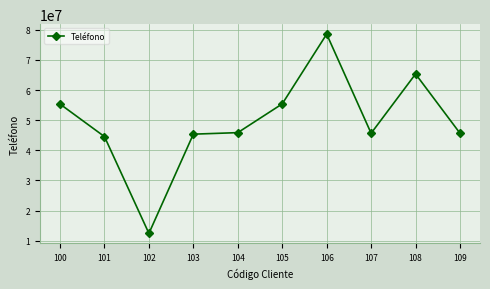

Where is the first local minimum?

102